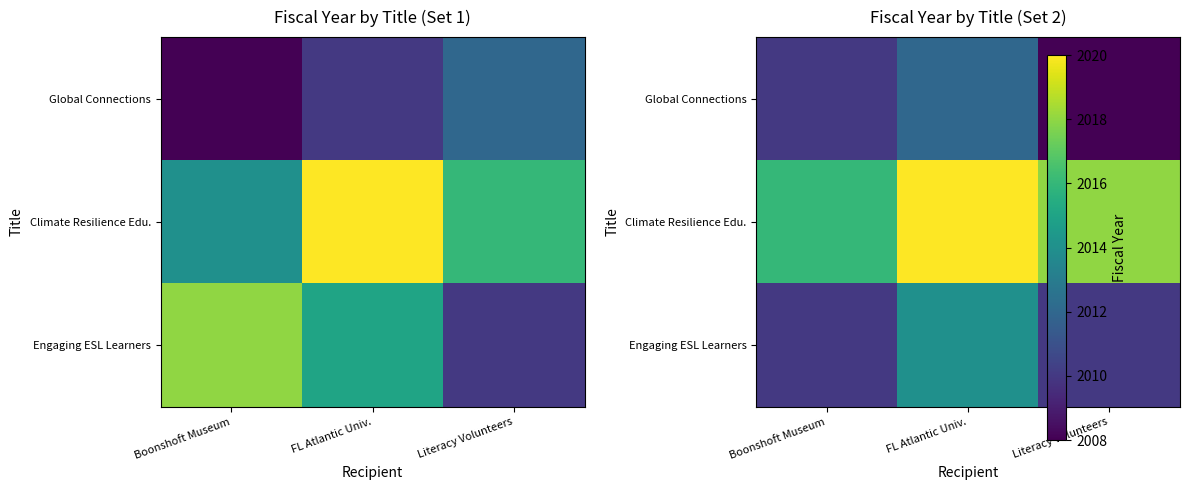

At which label does Global Connections reach its peak?

FL Atlantic Univ.